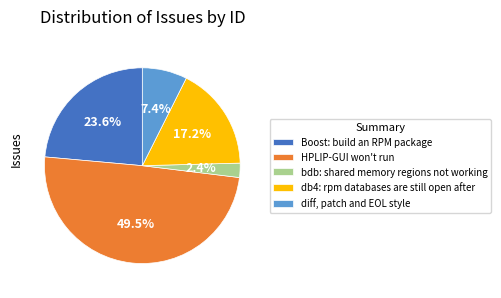

What percentage is NOT represented by diff, patch and EOL style?

92.6%